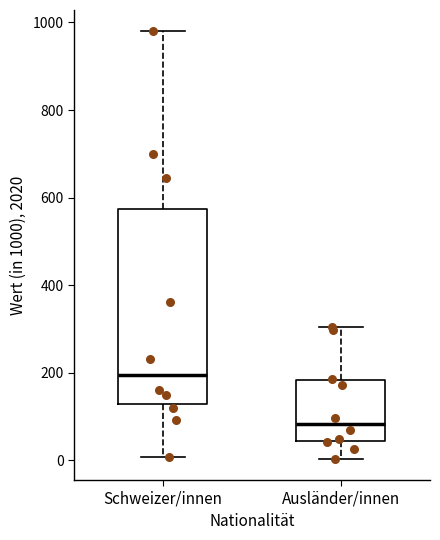

Comparing the boxes themselves (not the whiskers), which one is the tallest?

Schweizer/innen